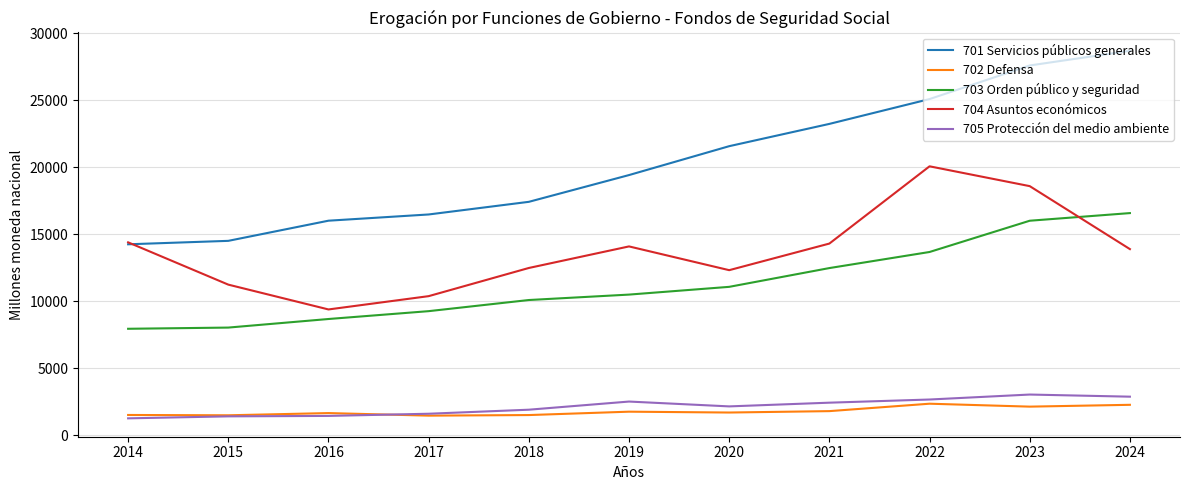

What is the sum of the 704 Asuntos económicos values at 2017 and 2014?

24757.2